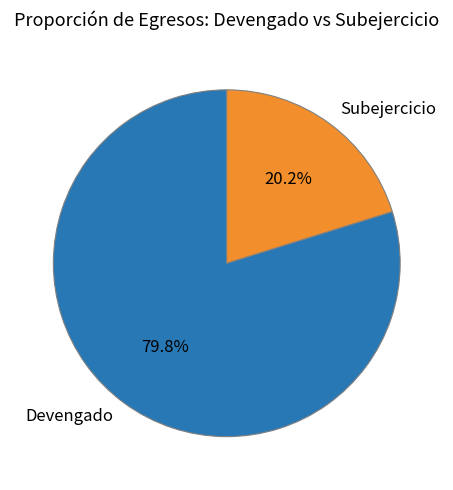

Is there any slice that represents more than half of the pie?

Yes